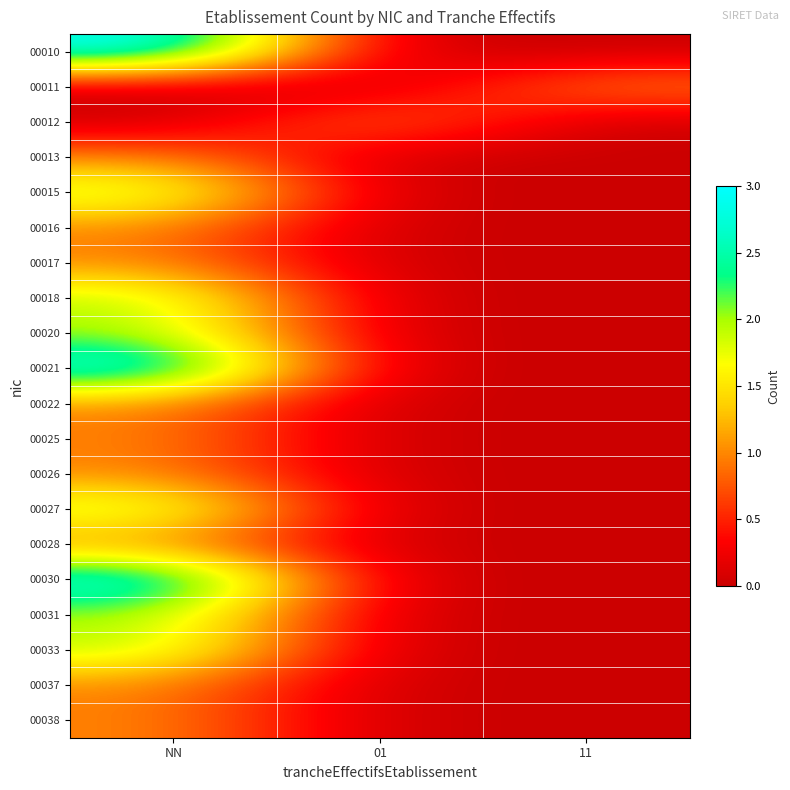

Count the number of data series in this chart.

20